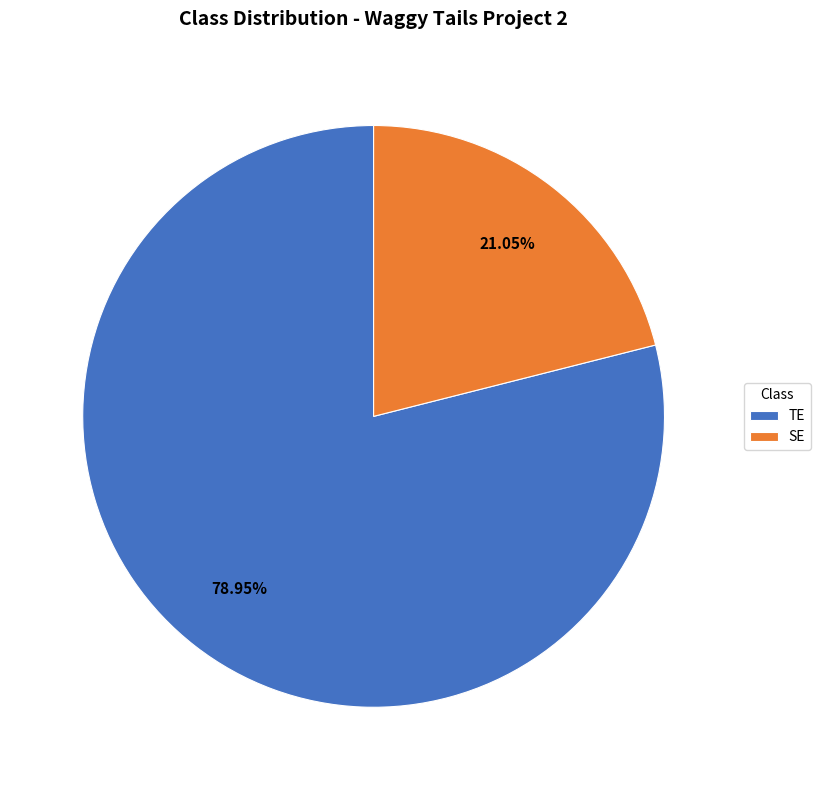

Which slice is the smallest?

SE